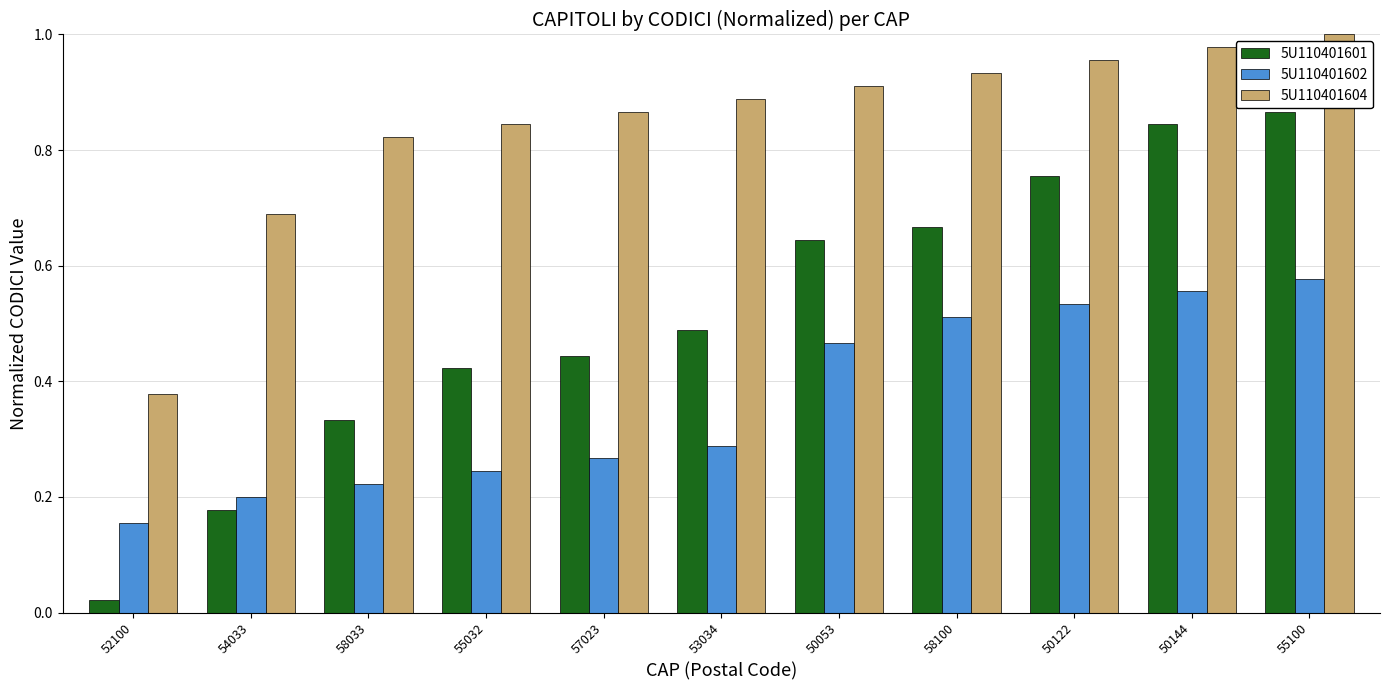

What is the total value across all series at 58100?

2.1